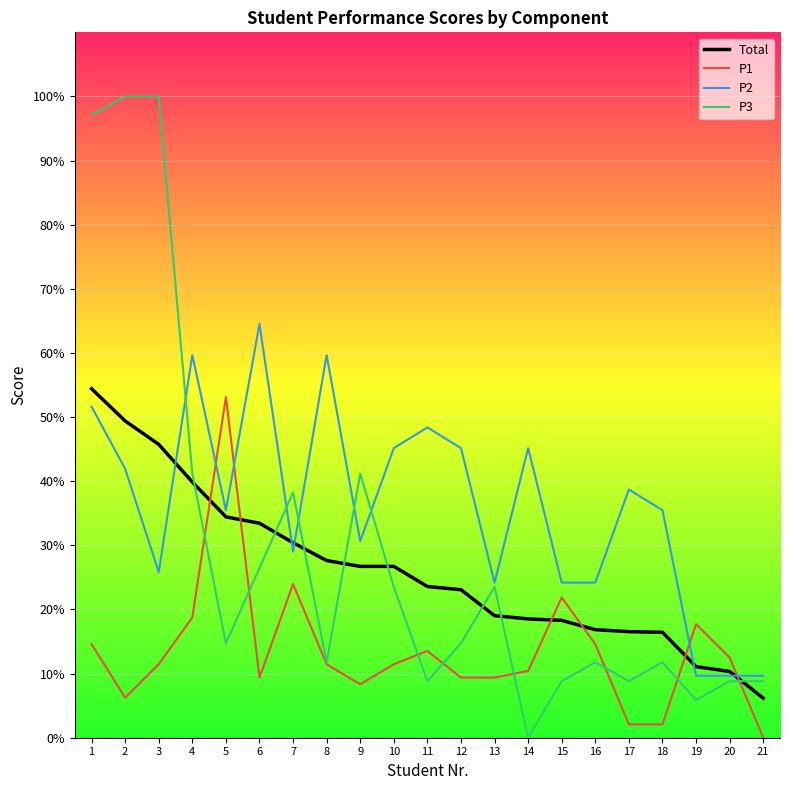

Which series has the largest total across all categories?

P2